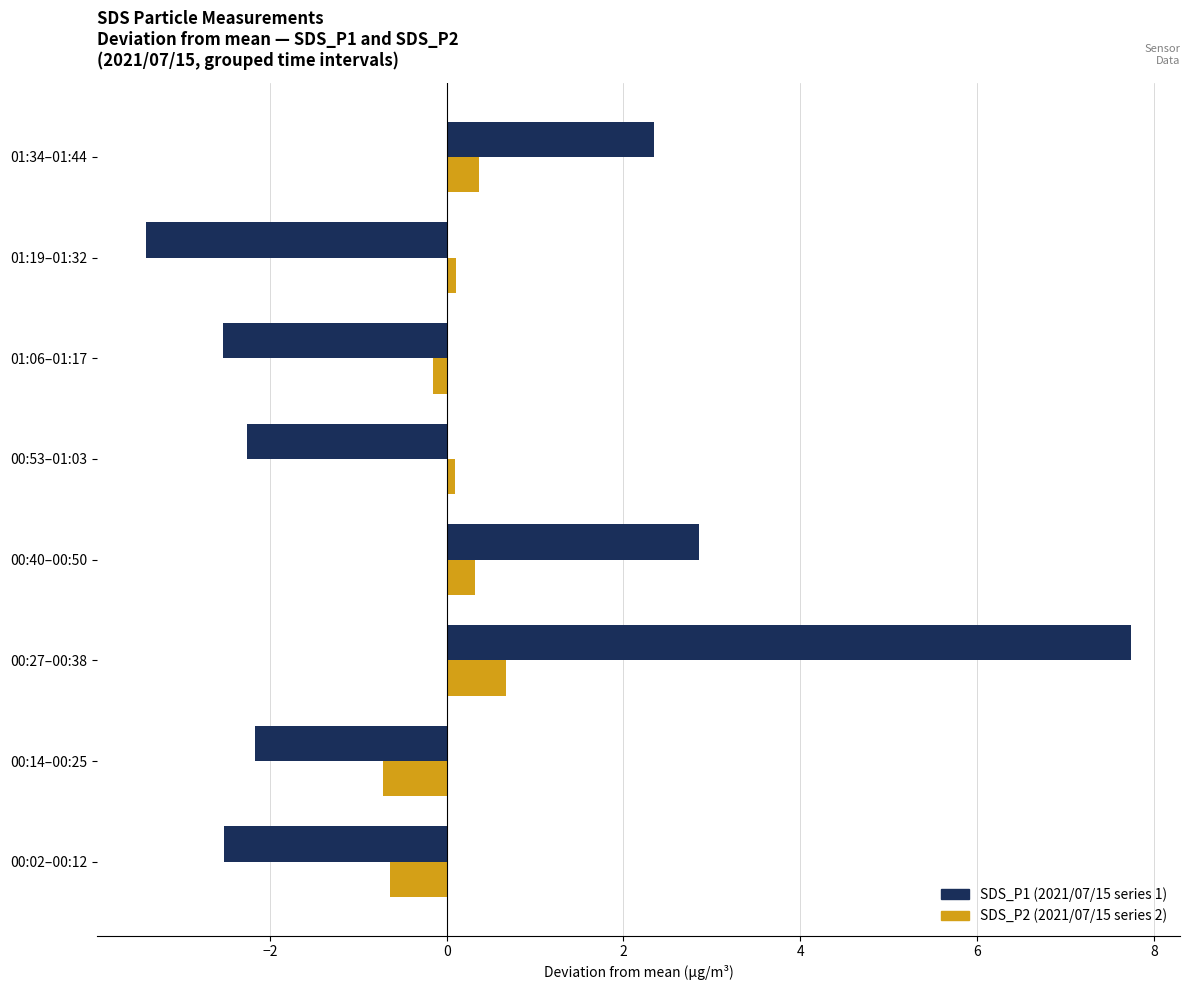

How many data points does each series have?

8